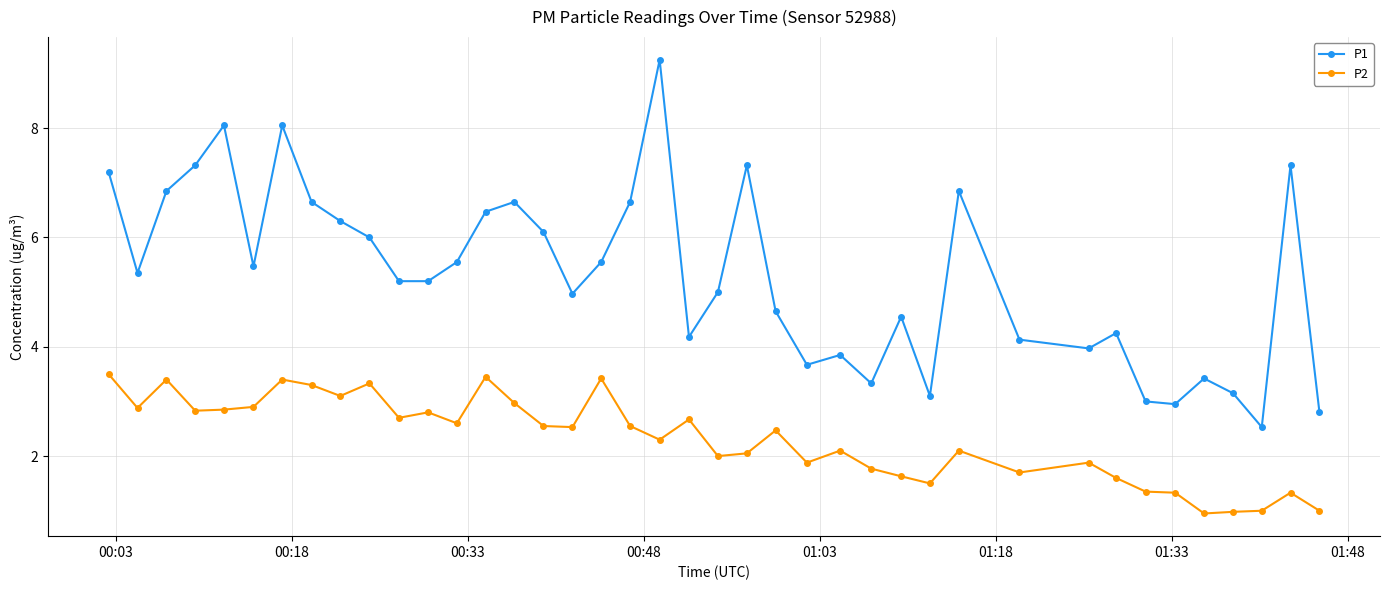

True or false: P2 has more than 1 points higher than both neighbors.

True